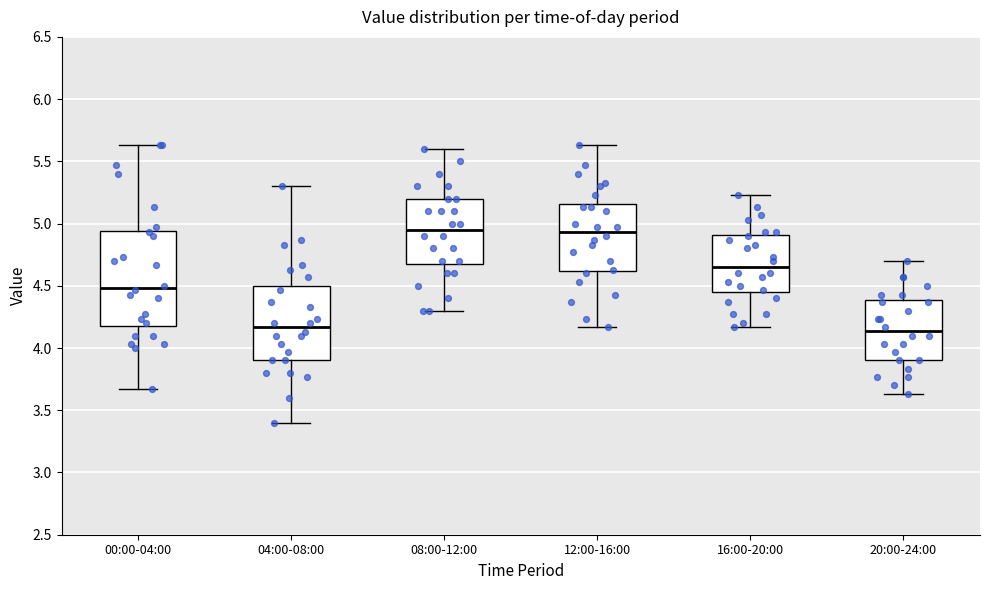

Comparing the boxes themselves (not the whiskers), which one is the tallest?

00:00-04:00